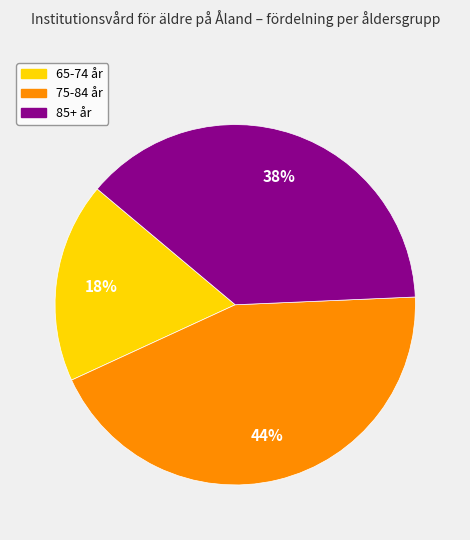

What percentage is the 65-74 år slice, to the nearest percent?

18%